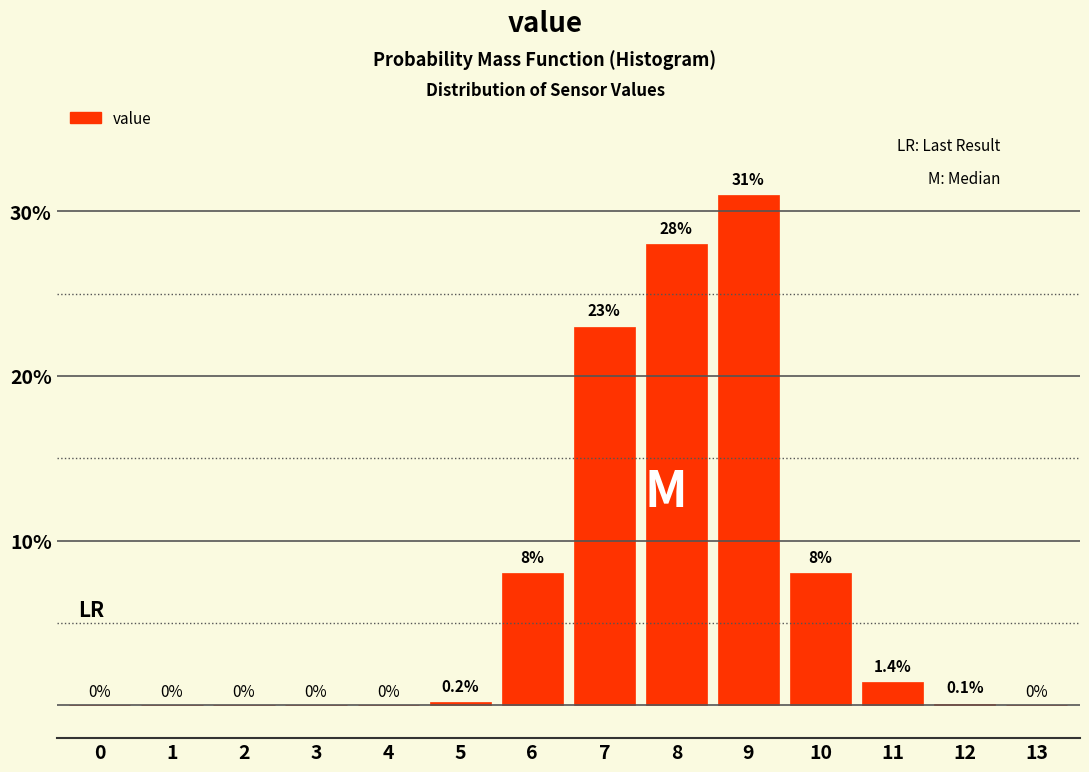

Reading left to right, extract all data points from this chart.

0=0.0	1=0.0	2=0.0	3=0.0	4=0.0	5=0.2	6=8.0	7=23.0	8=28.0	9=31.0	10=8.0	11=1.4	12=0.1	13=0.0